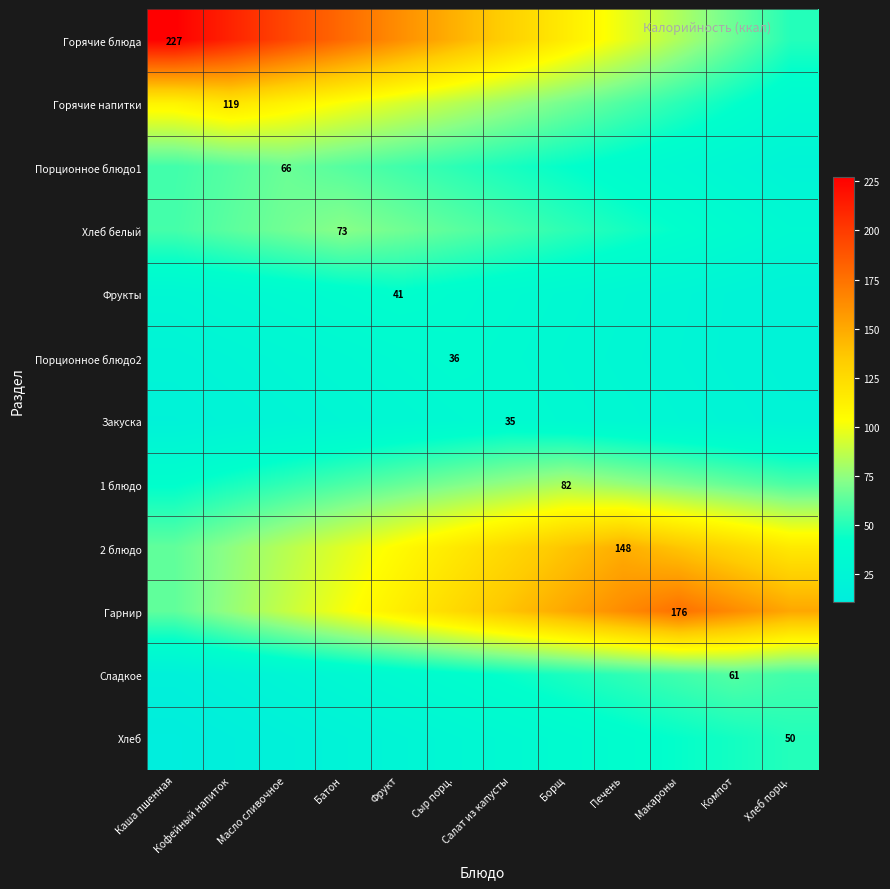

How many values in the Фрукты series are below 32?

5